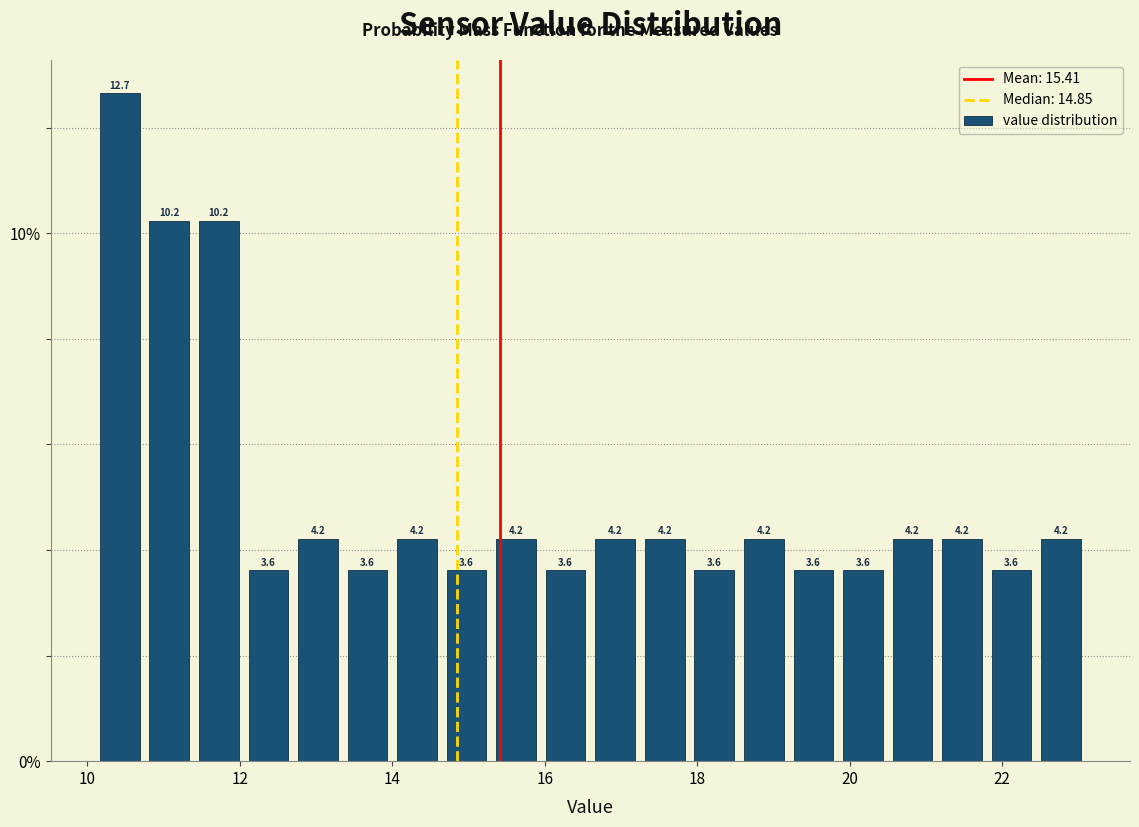

Read against the x-axis, roughly where is the centre of the tallest bar?

10.4